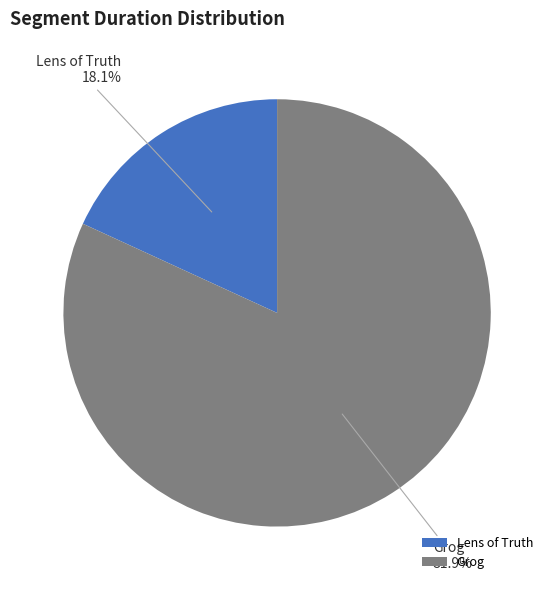

To the nearest percent, what is the average slice percentage?

50%